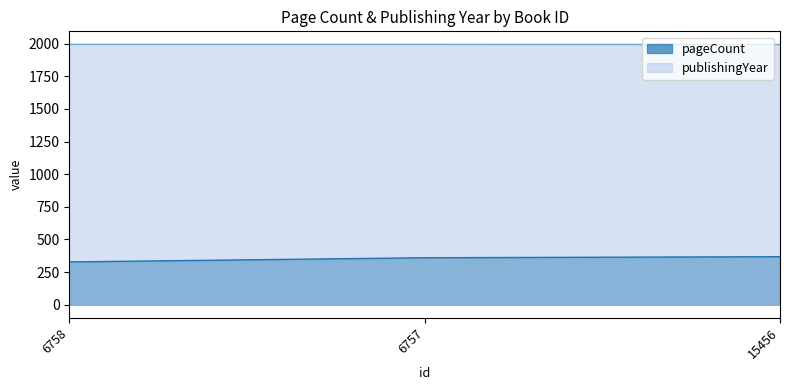

The value of publishingYear at 15456 is 1993. True or false?

True